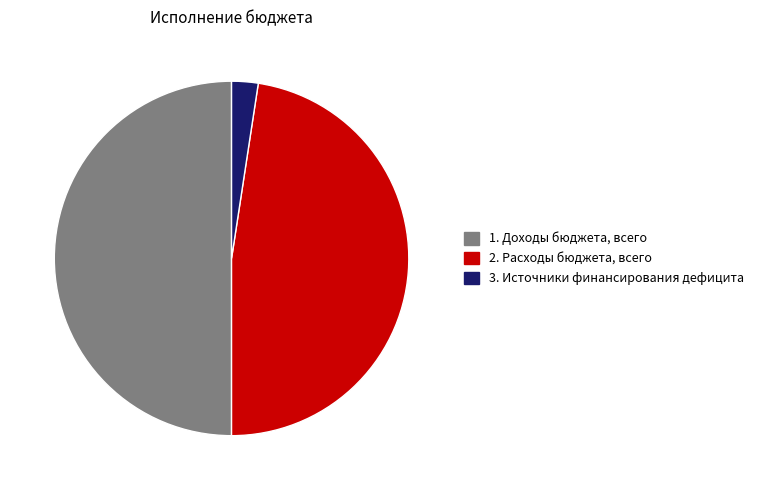

Approximately how many times larger is the value at 2. Расходы бюджета, всего compared to 1. Доходы бюджета, всего?

1.0